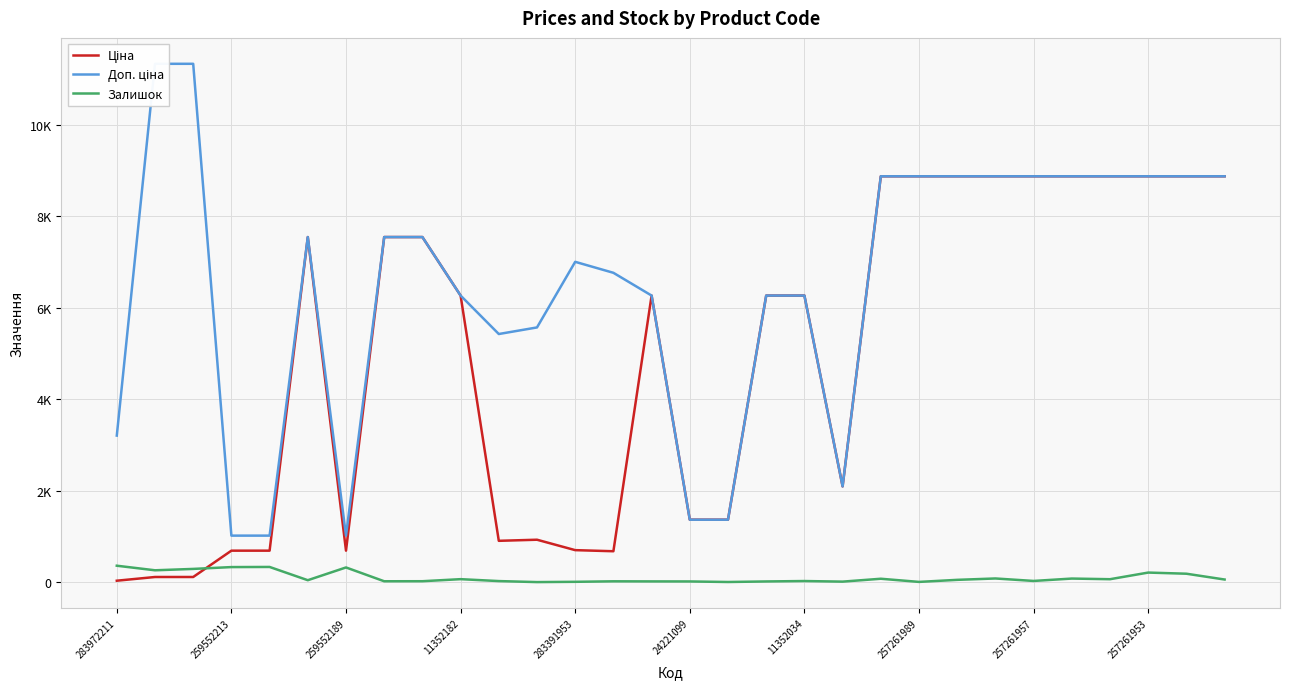

Does the chart display data point markers on the line(s)?

No